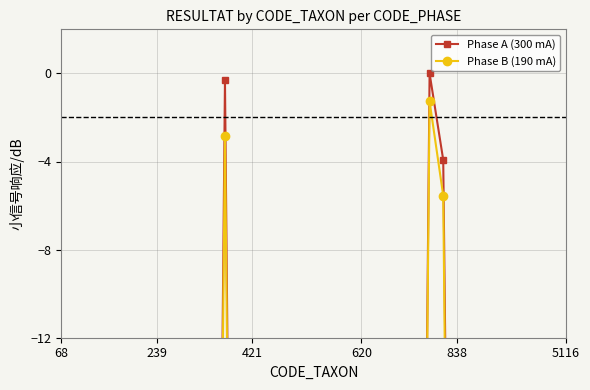

What position from the left is 15?

16